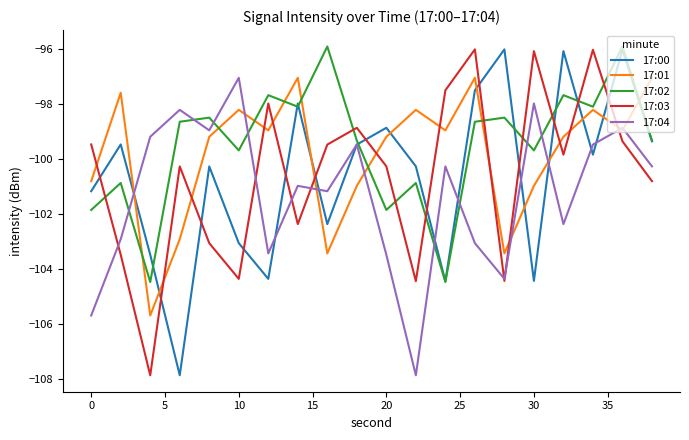

What is the lowest value of the 17:03 series?

-107.9